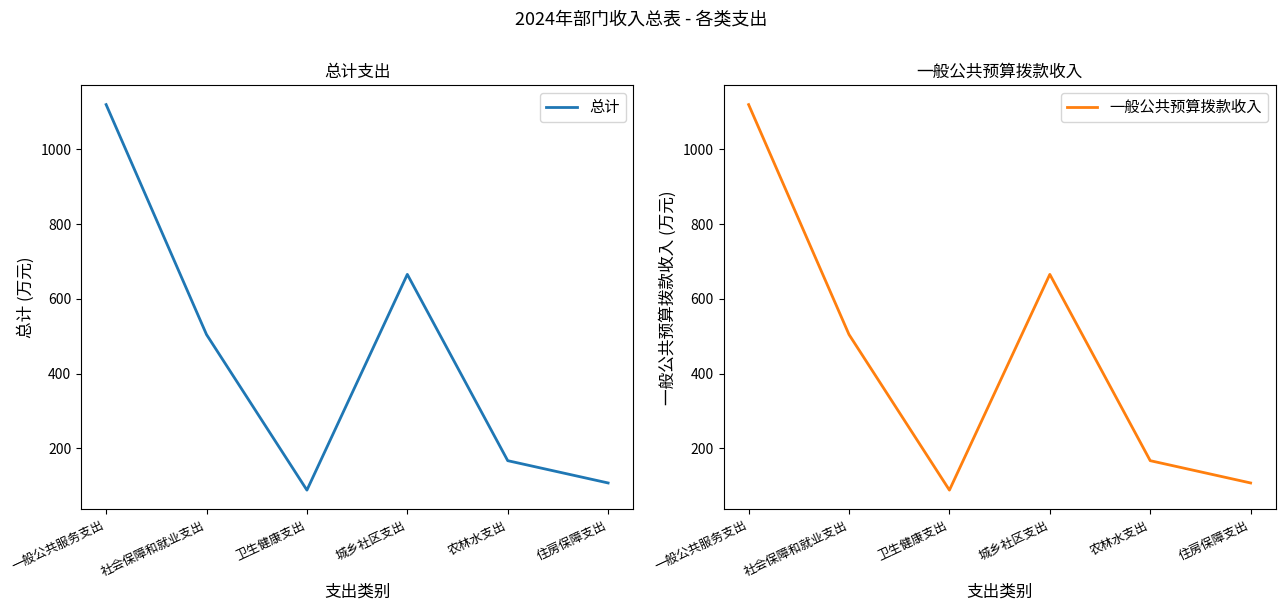

What is the approximate value of 一般公共预算拨款收入 at 农林水支出?

166.6